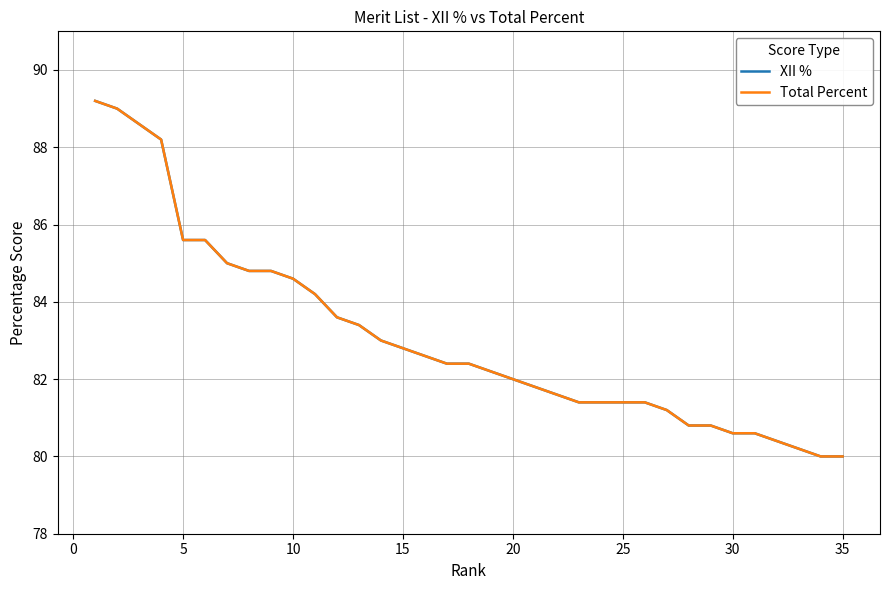

True or false: XII % and Total Percent intersect in this chart.

False